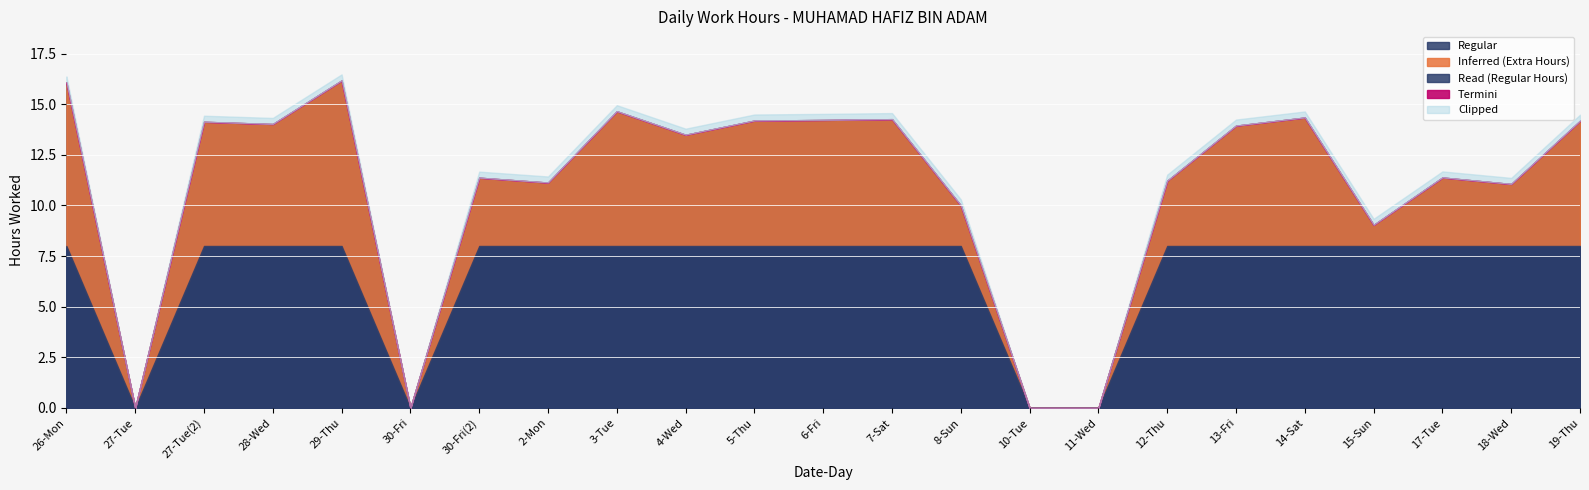

In Low, how many points are lower than both neighbors (excluding endpoints)?

7